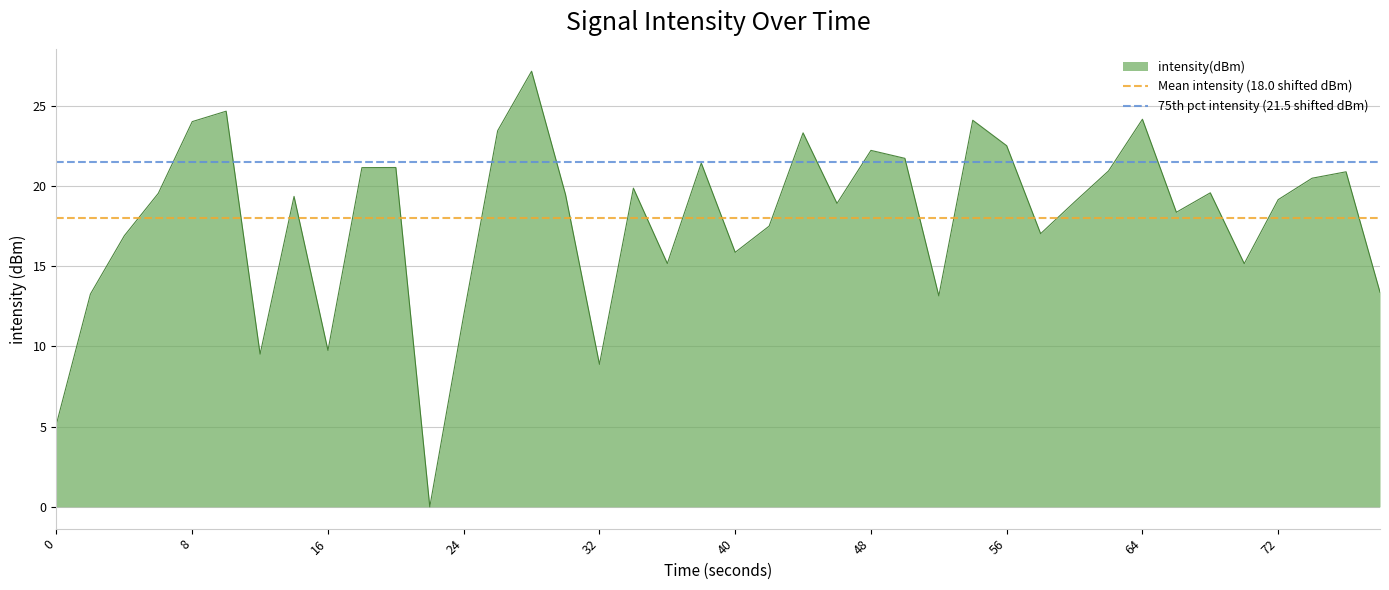

The value of intensity(dBm) at 56 is 22.5. True or false?

True